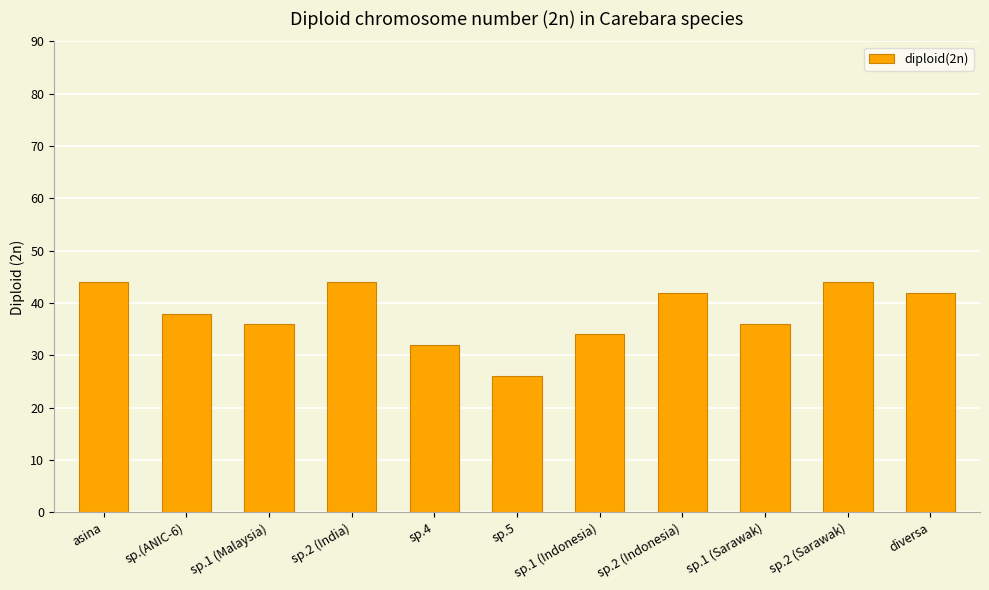

What position from the left is diversa?

11